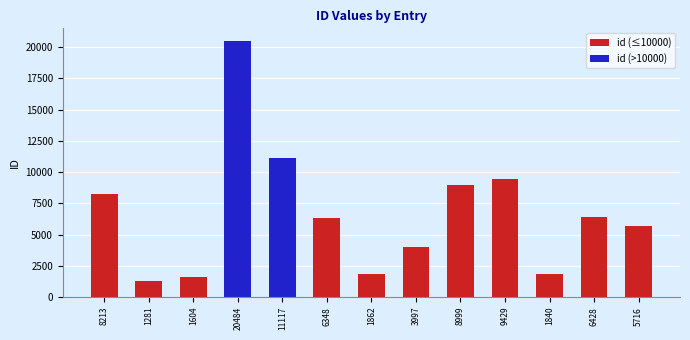

At which category does the chart reach its peak across all series?

20484